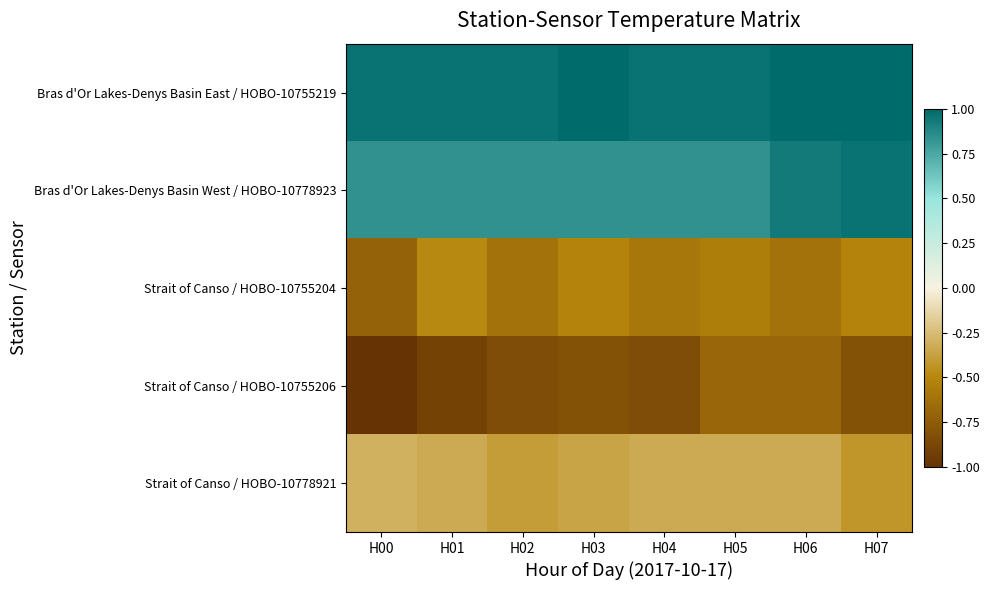

How many series are shown in this chart?

5